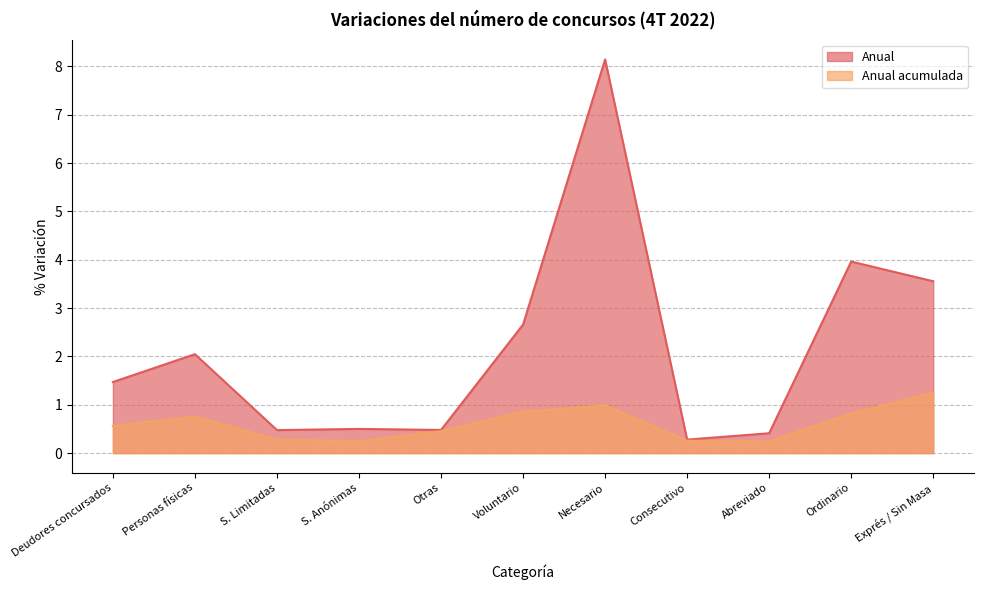

Is it true that Anual acumulada equals 1.2 at Exprés / Sin Masa?

True